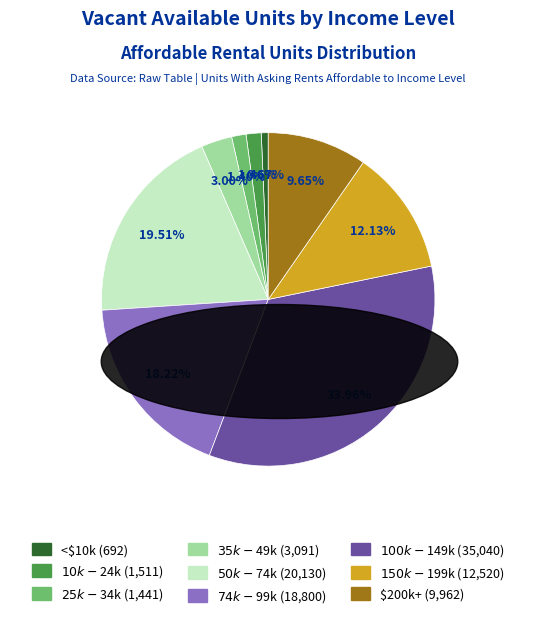

Does any single category account for the majority?

No